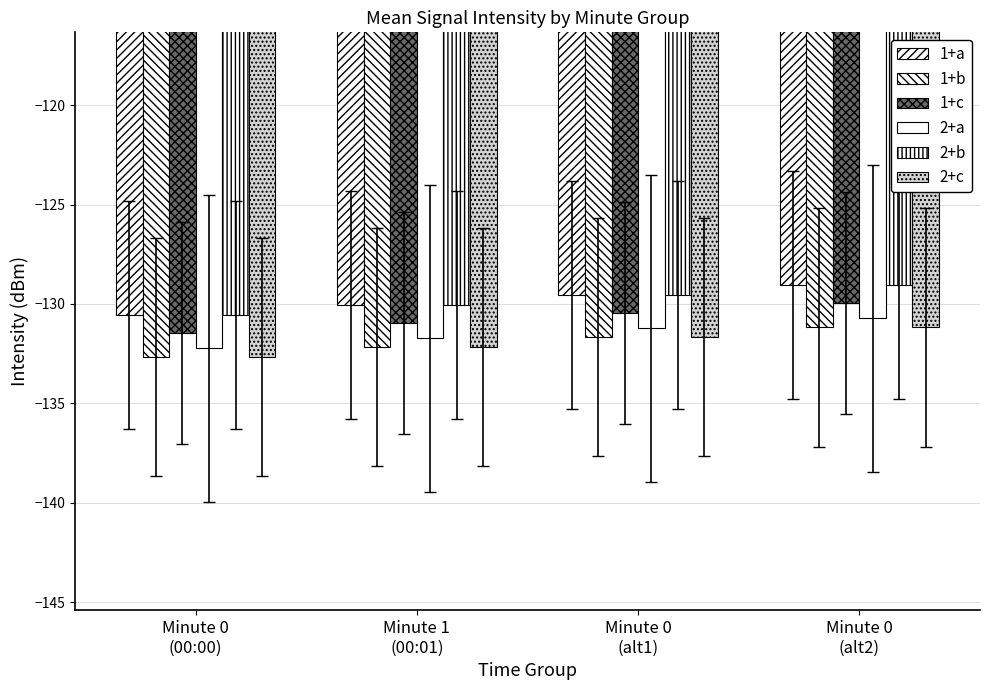

Rank the series at Minute 0
(00:00) from lowest to highest value.

1+b, 2+c, 2+a, 1+c, 1+a, 2+b